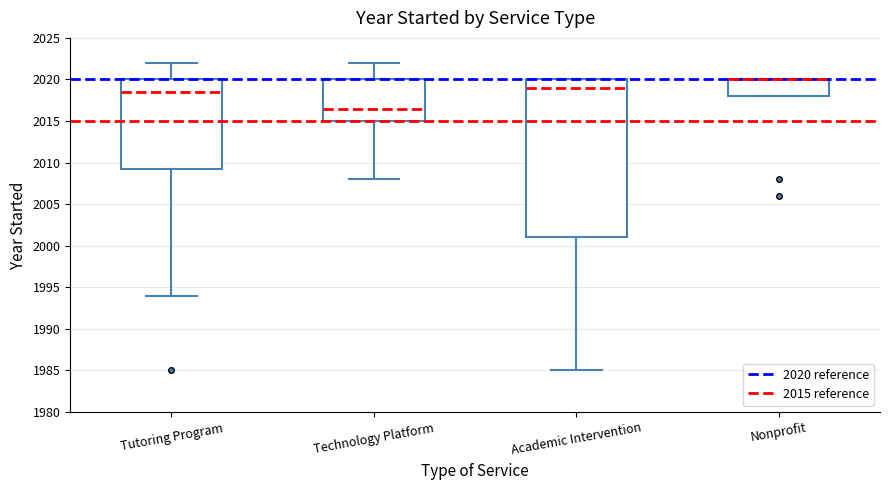

Reading left to right, transcribe this box plot: for each box, give where its median line is, the range the box spans, and where its two whiskers end, as read against the y-axis. The values are not printed on the chart, so give them approximately, as read against the axis.

Tutoring Program: median 2018.5, box 2009.5 to 2020.0, whiskers 1994.0 to 2022.0
Technology Platform: median 2016.5, box 2015.0 to 2020.0, whiskers 2008.0 to 2022.0
Academic Intervention: median 2019.0, box 2001.0 to 2020.0, whiskers 1985.0 to 2020.0
Nonprofit: median 2020.0 (drawn on the box's upper edge), box 2018.0 to 2020.0, whiskers 2018.0 to 2020.0